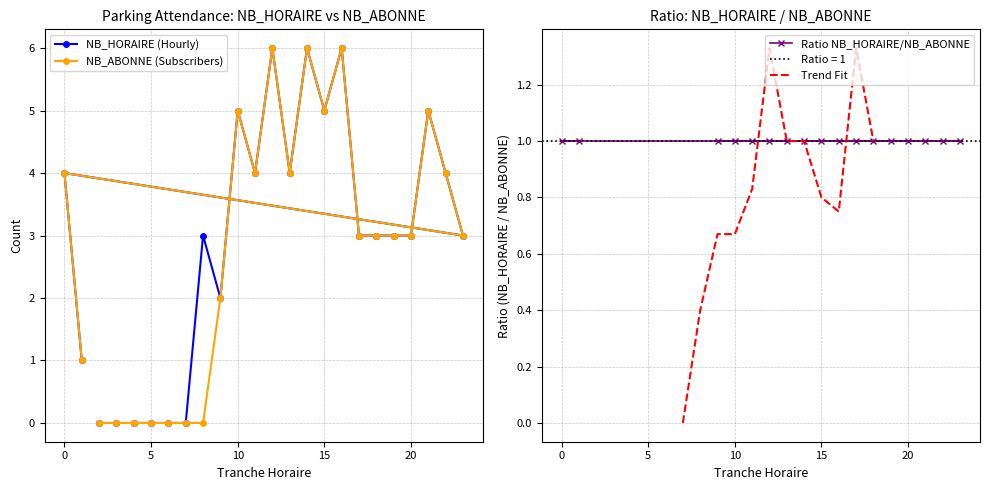

Reading left to right, transcribe all the data shown in this chart.

NB_HORAIRE: 2=0	3=0	4=0	5=0	6=0	7=0	8=3	9=2	10=5	11=4	12=6	13=4	14=6	15=5	16=6	17=3	18=3	19=3	20=3	21=5	22=4	23=3	0=4	1=1
NB_ABONNE: 2=0	3=0	4=0	5=0	6=0	7=0	8=0	9=2	10=5	11=4	12=6	13=4	14=6	15=5	16=6	17=3	18=3	19=3	20=3	21=5	22=4	23=3	0=4	1=1